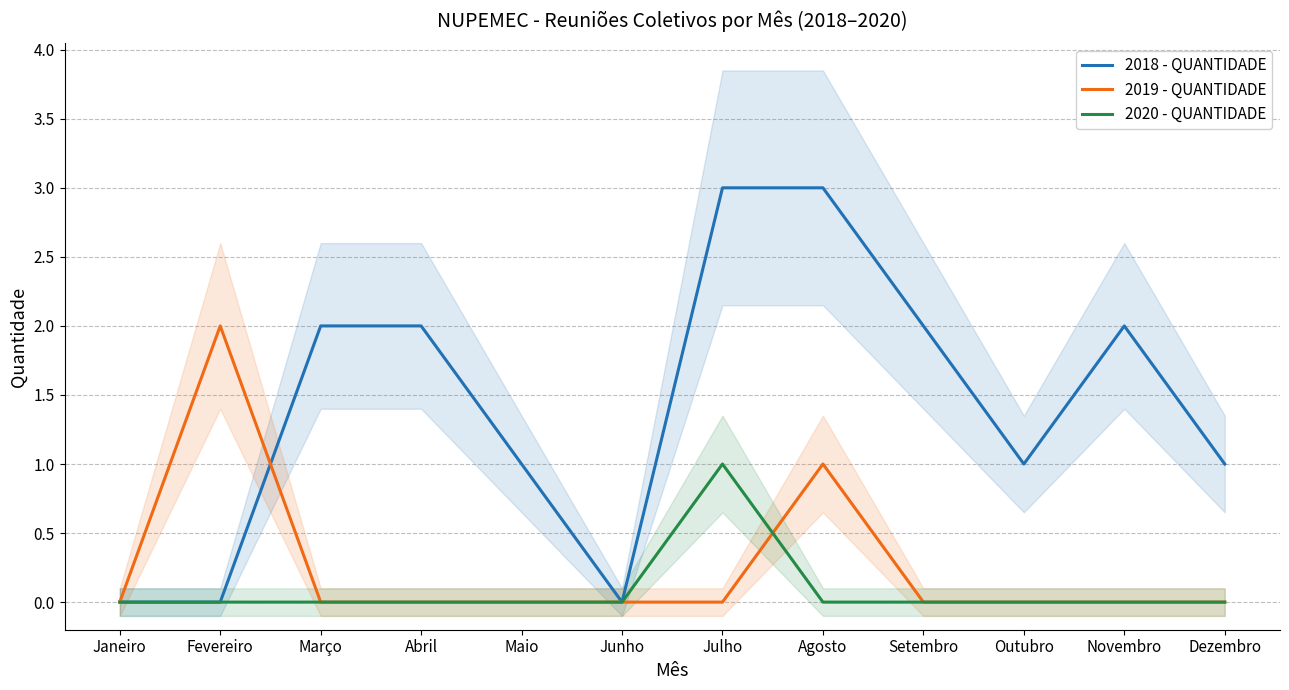

Which category has the lowest value in the 2018 - QUANTIDADE series?

Janeiro